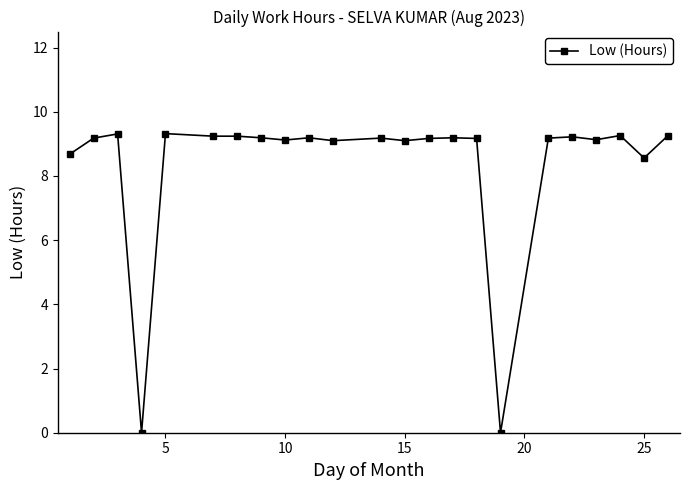

What is the average value?

8.3